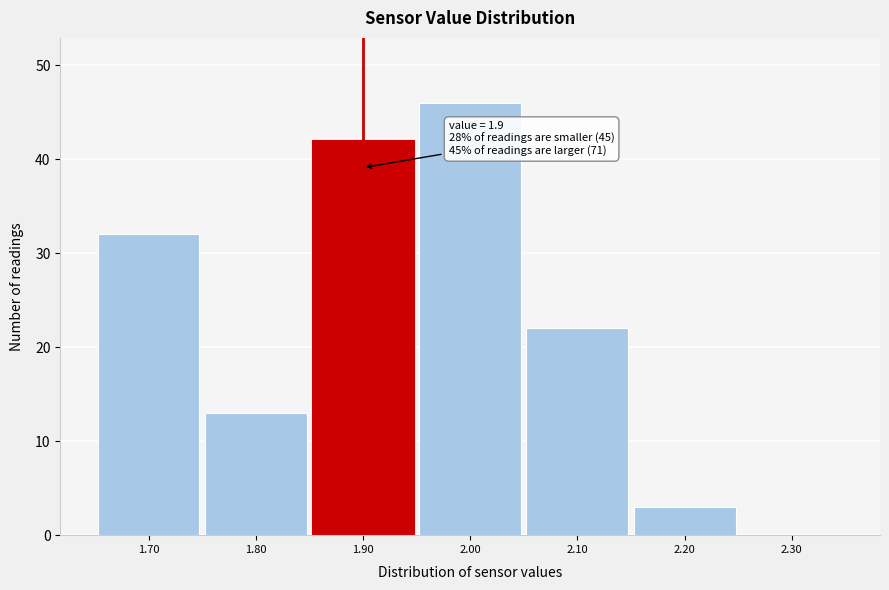

Which range on the x-axis has the tallest bar?

1.95 to 2.05